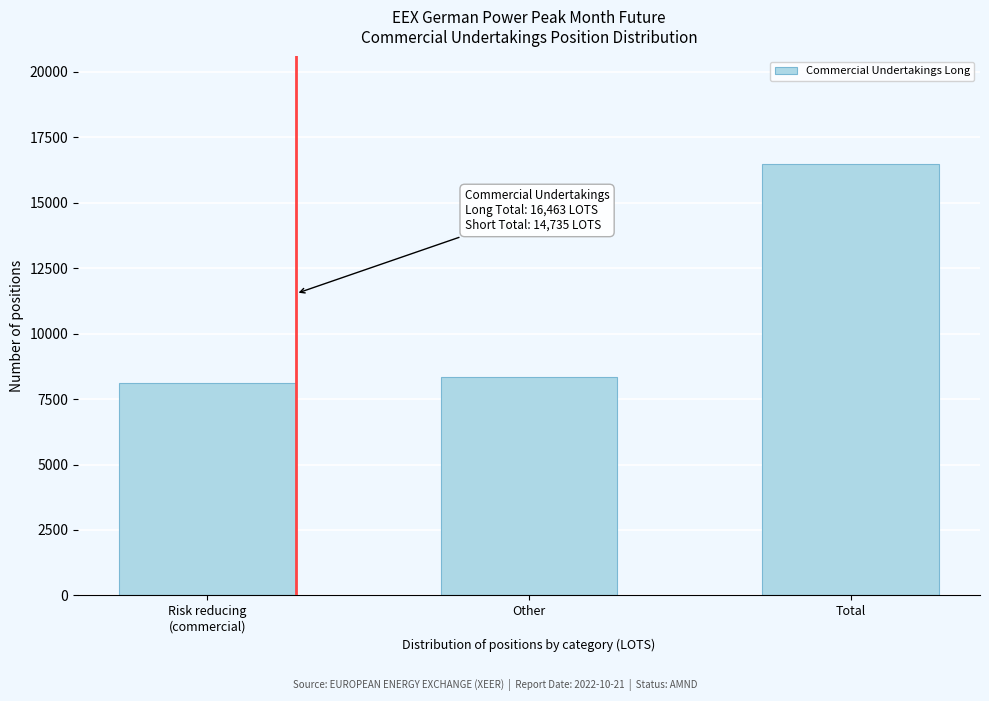

Reading right to left, what are all the values shown in this chart?

16463	8359	8104